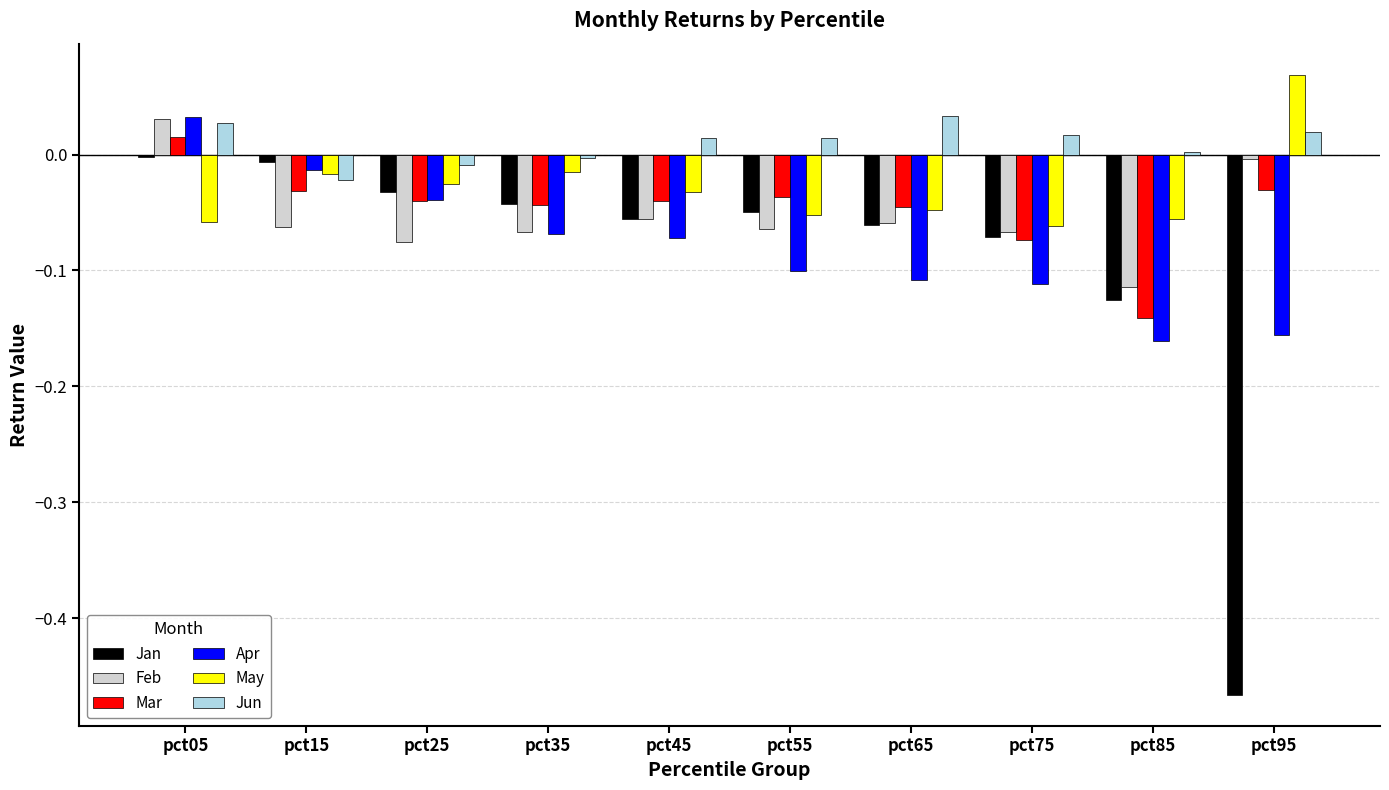

Is the value of Jun at pct05 greater than the value of May at pct05?

Yes